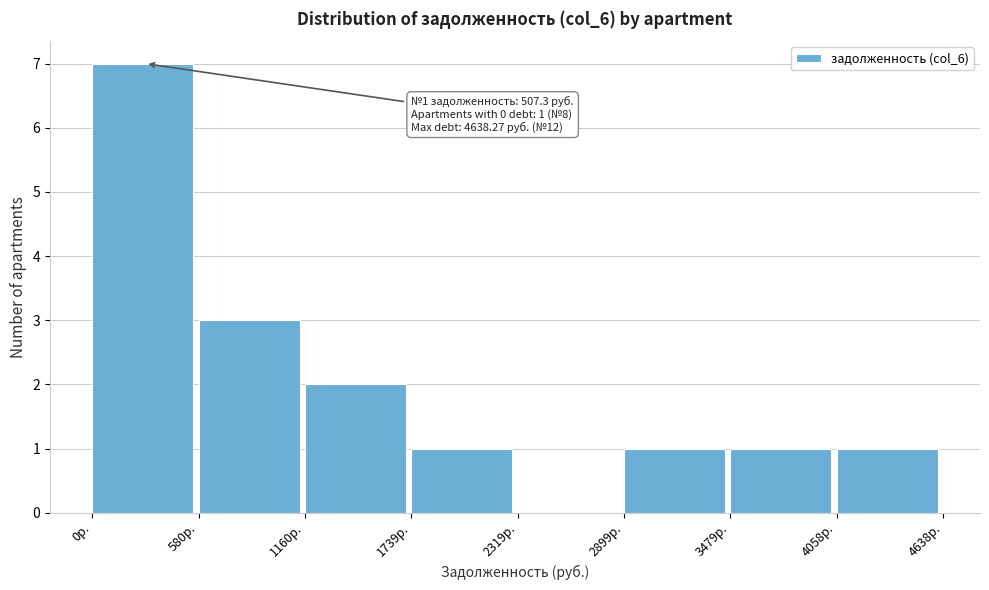

Which range on the x-axis has the tallest bar?

0 to 600